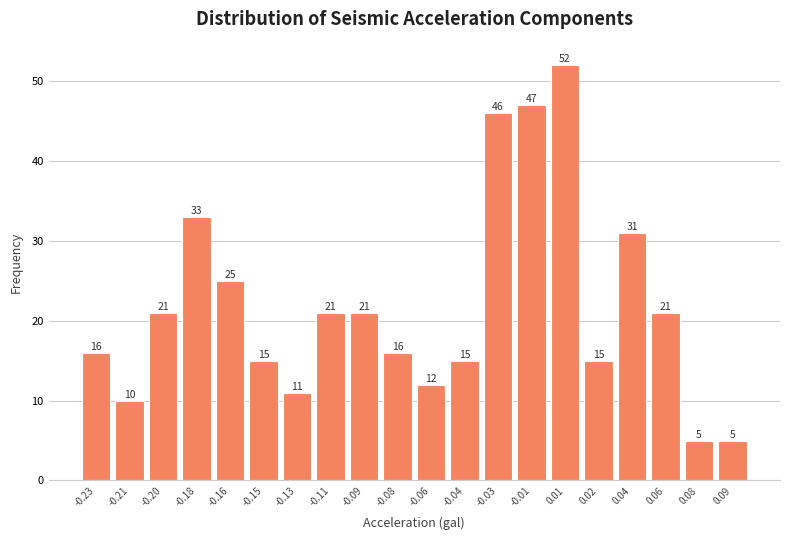

Reading left to right, extract all data points from this chart.

16	10	21	33	25	15	11	21	21	16	12	15	46	47	52	15	31	21	5	5